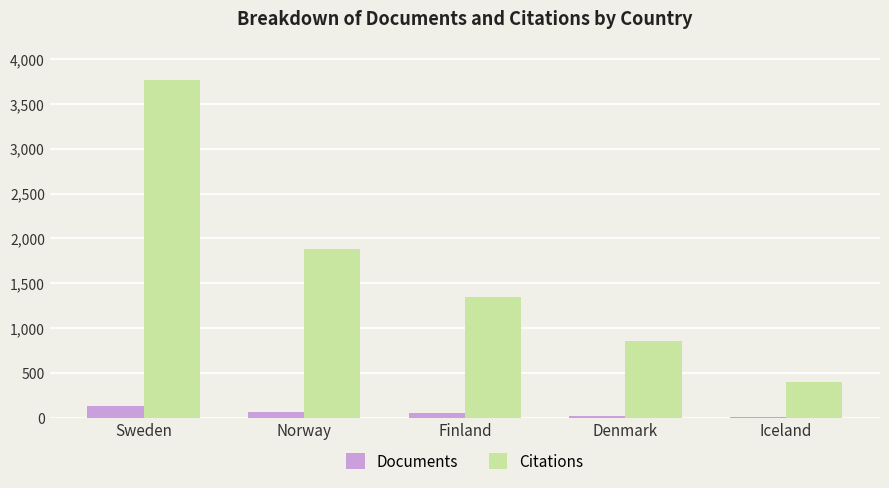

What is the maximum value for Citations?

3762